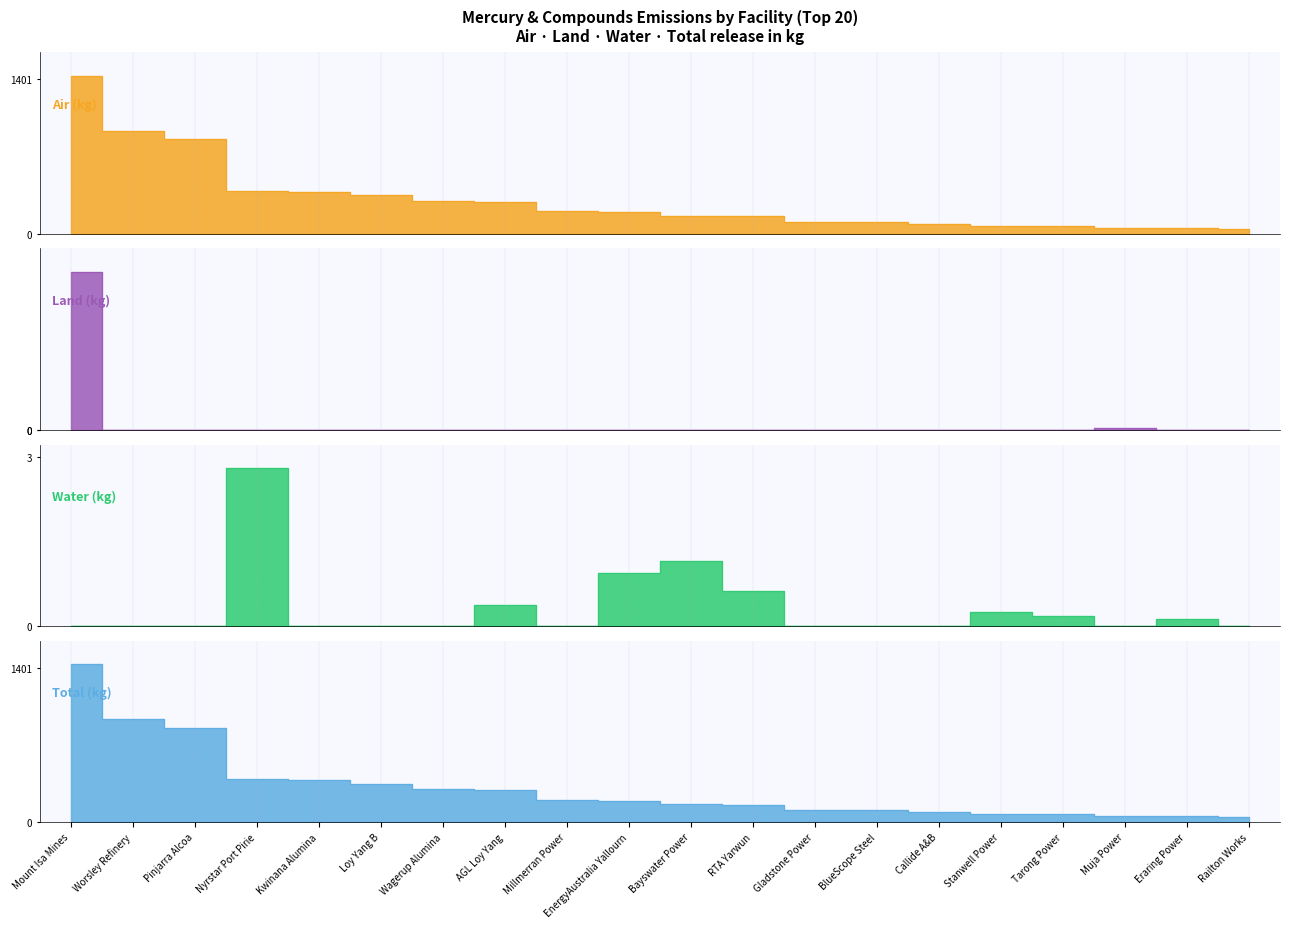

Which series has the largest range (max minus min)?

Total (kg)